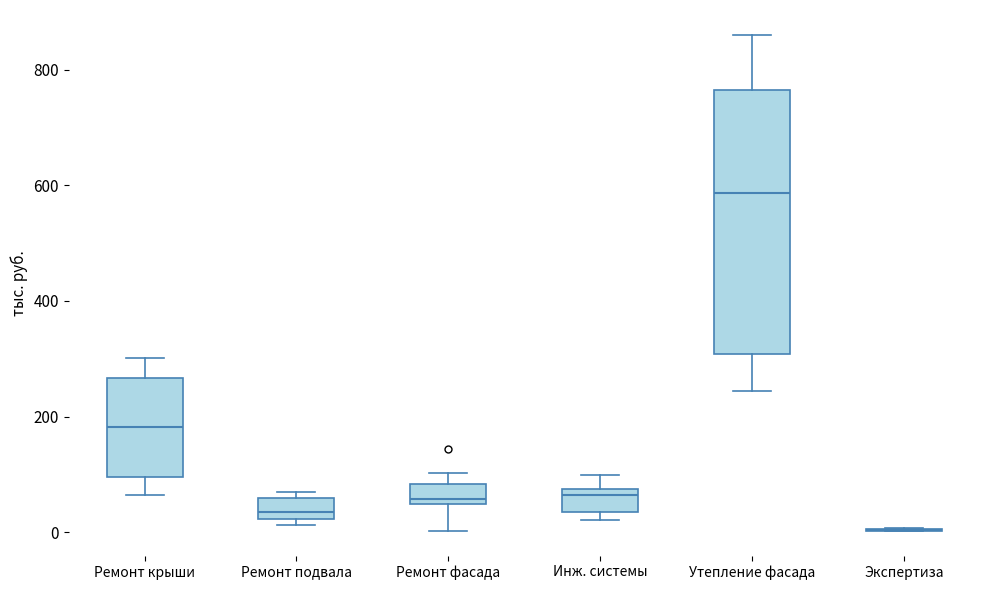

Where does the median line of the box for Ремонт подвала sit on the y-axis? The values are not printed on the chart, so give them approximately, as read against the axis.

40